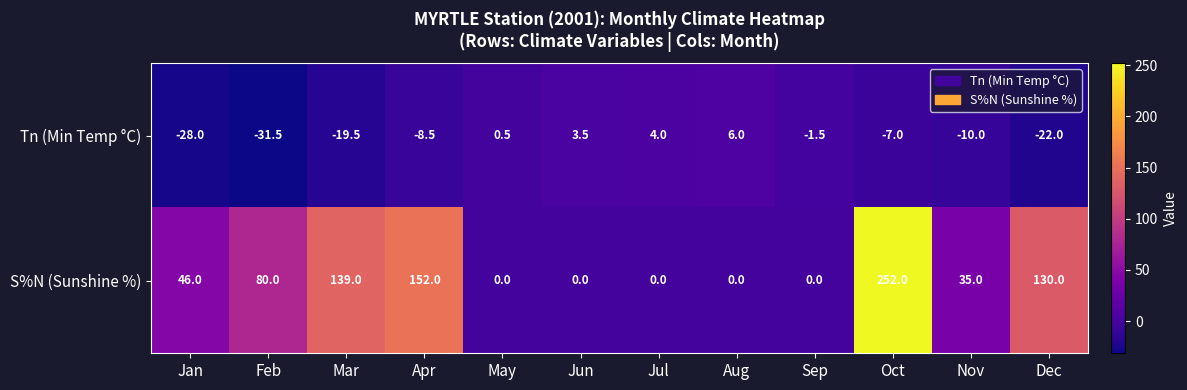

True or false: Tn (Min Temp °C) has a value of -12.0 at Oct.

False